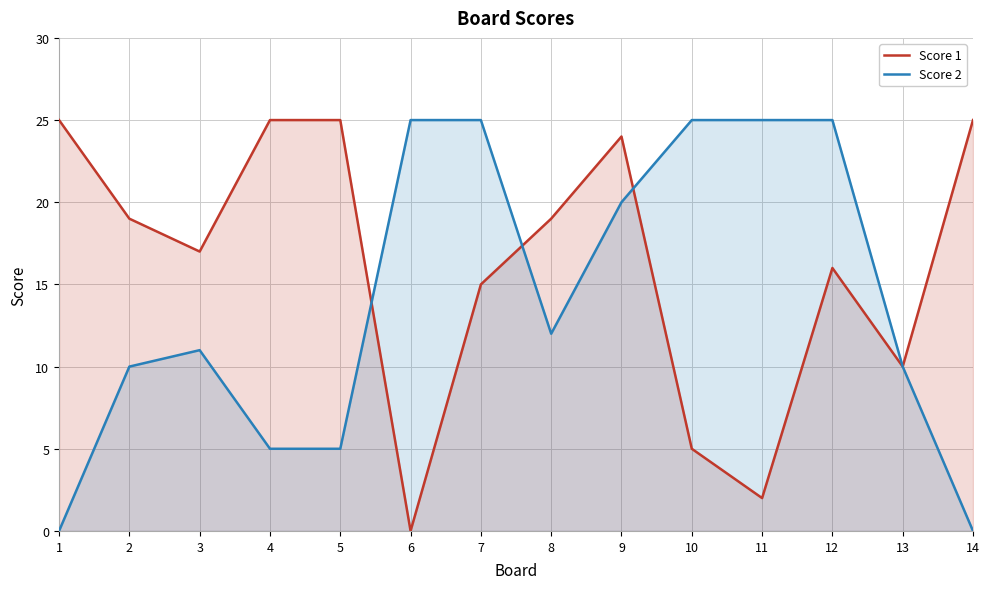

At which label does Score 1 first exceed 19?

1